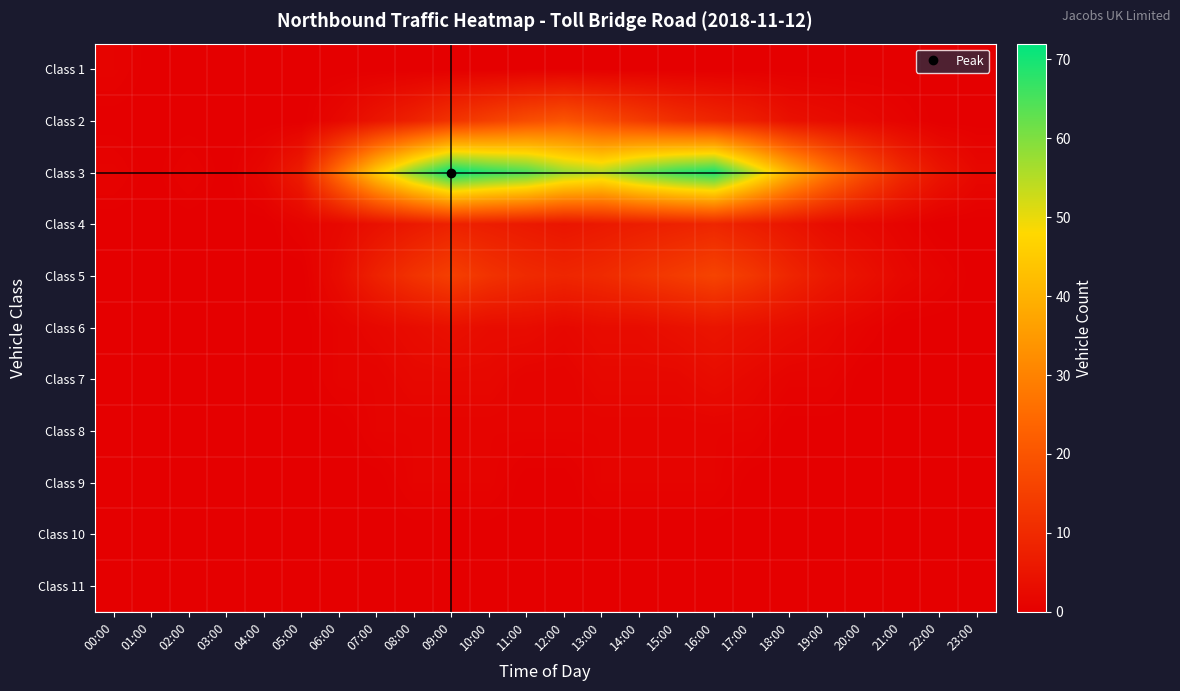

Between 16:00 and 23:00, which series saw the biggest shift?

Class 3